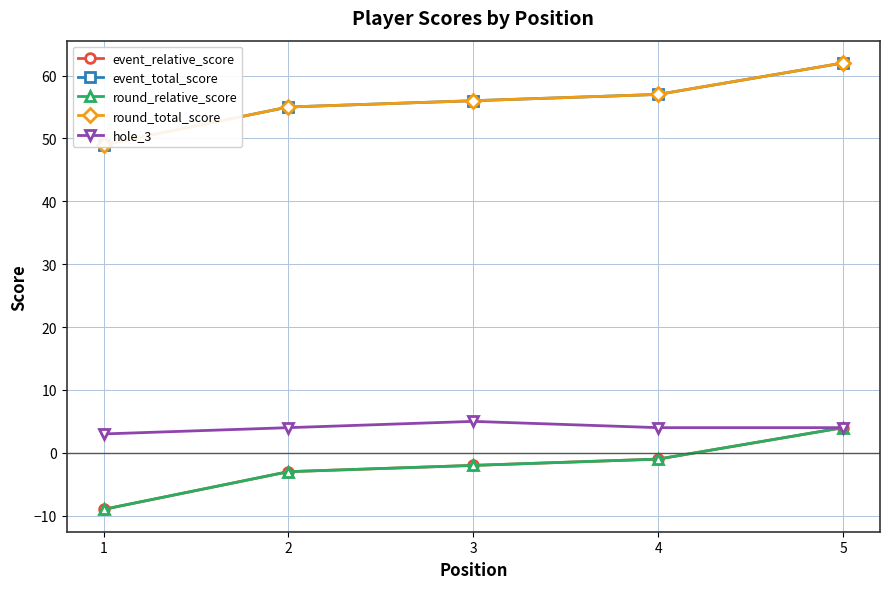

At which category is the sum across all series the highest?

5